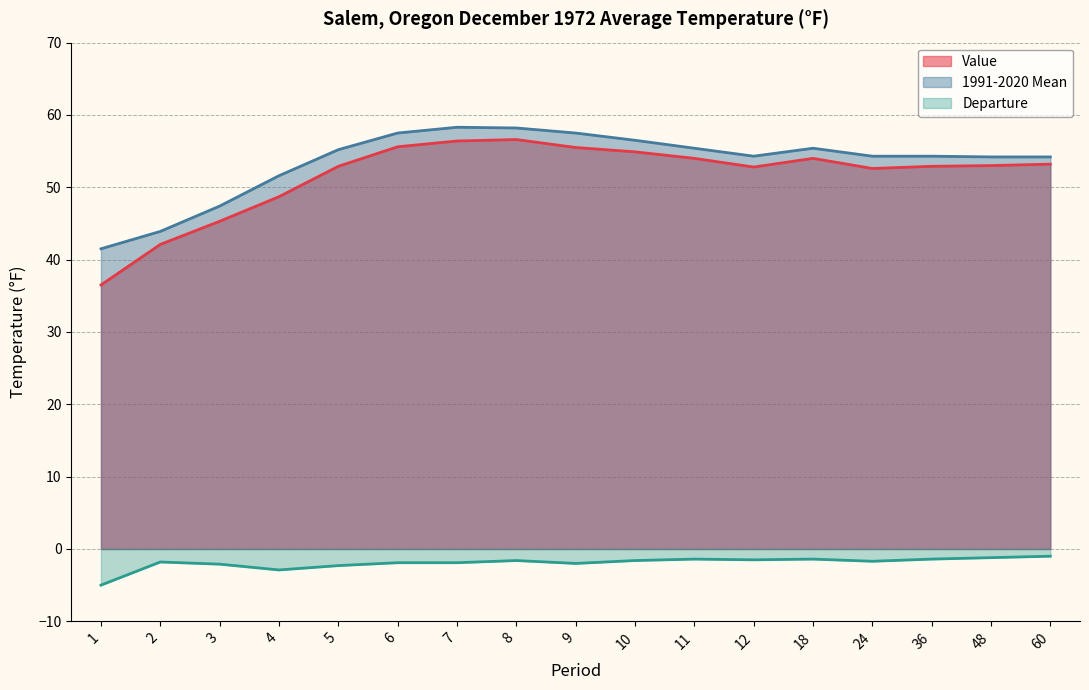

What is the greatest value displayed?

58.3